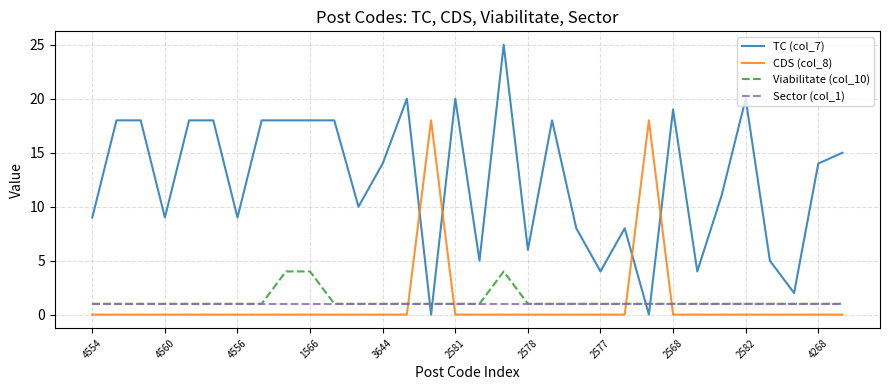

What is the sum of all Sector (col_1) values?

32